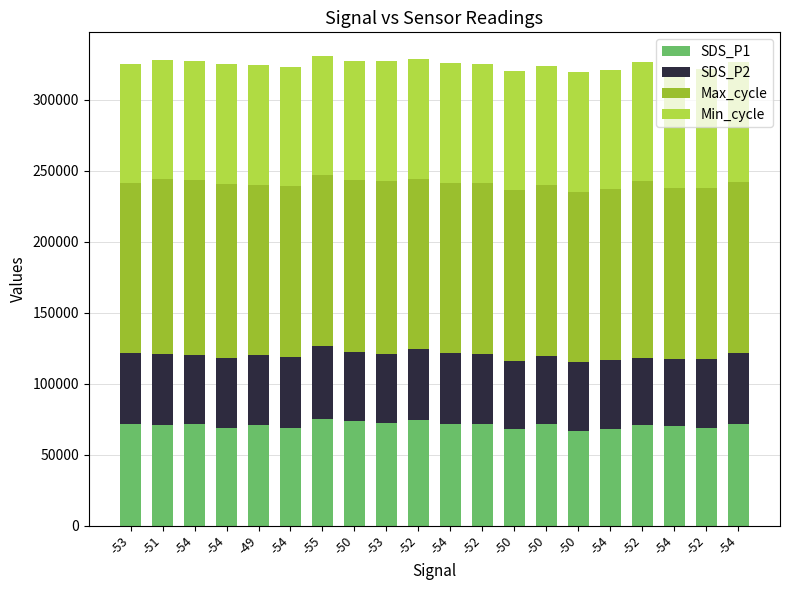

What is the label of the 1st bar from the left?

-53